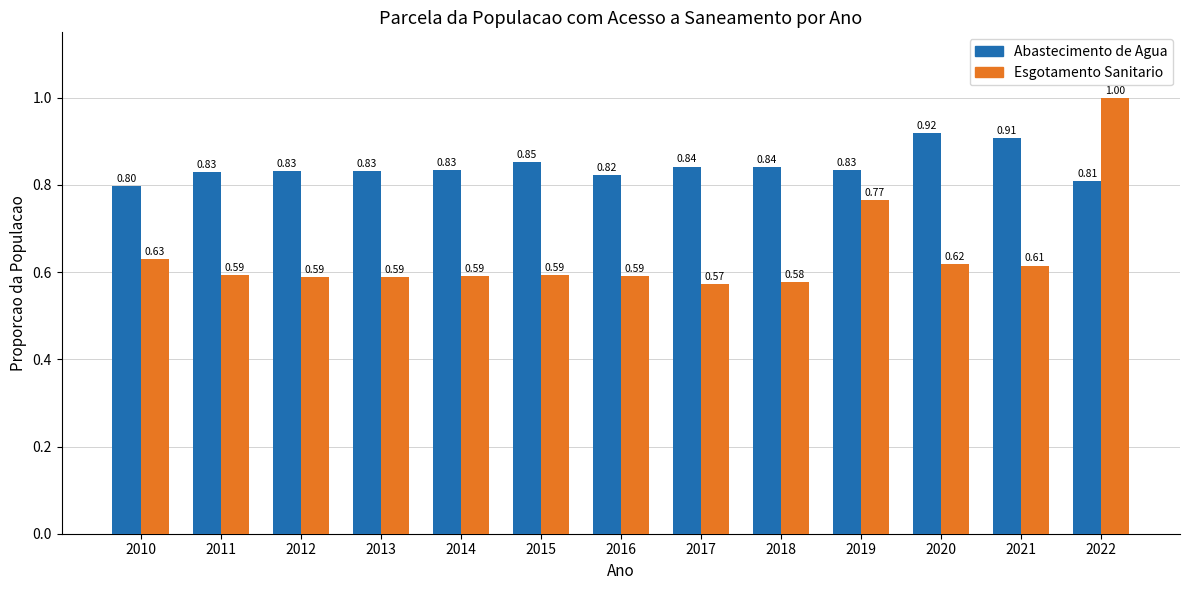

What is the total value across all series at 2018?

1.4